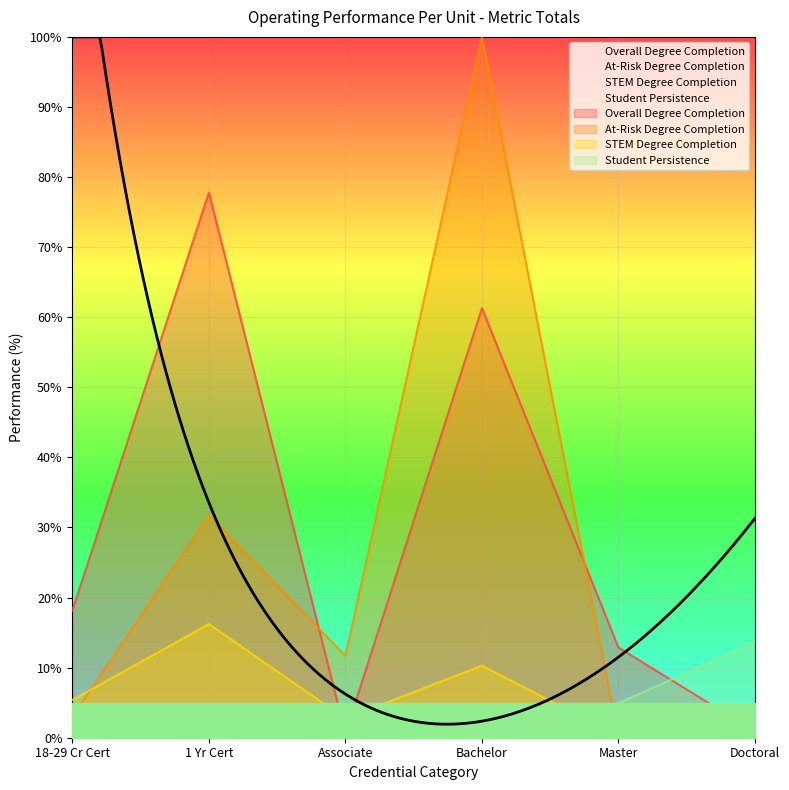

Rank the categories by STEM Degree Completion value from lowest to highest.

Doctoral, Master, Associate, 18-29 Cr Cert, Bachelor, 1 Yr Cert